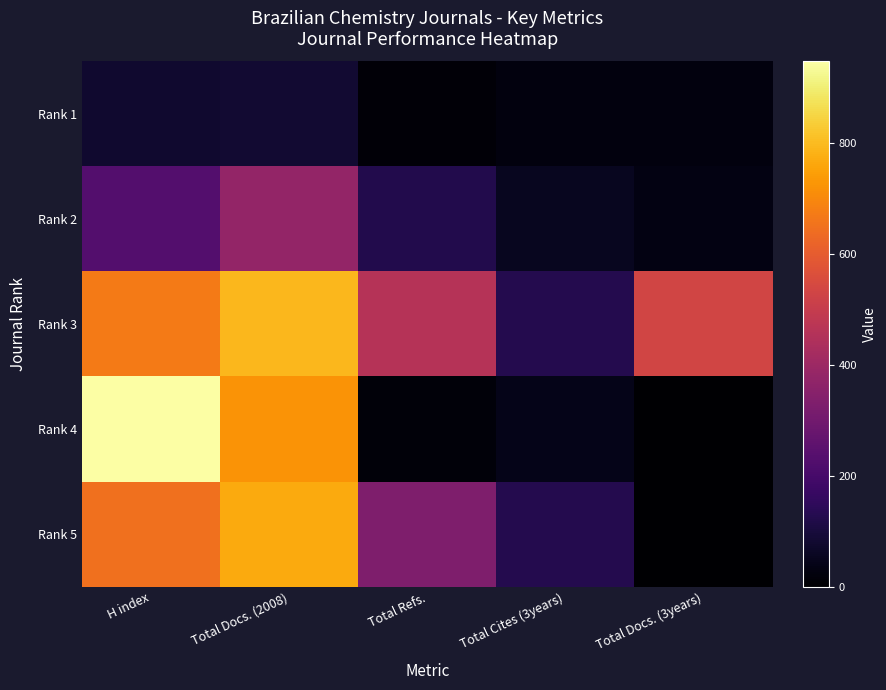

What is the spread (max minus min) of values at H index?

866